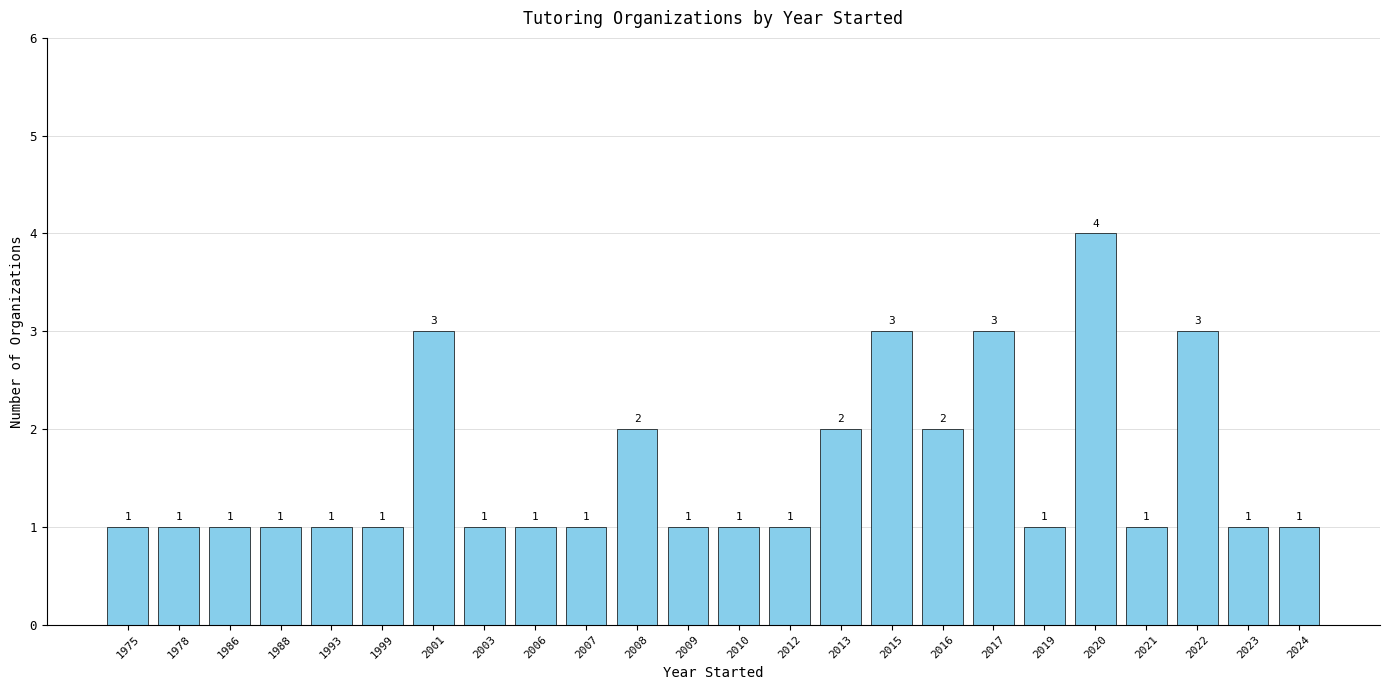

Reading left to right, list all the values displayed in this chart.

1975=1	1978=1	1986=1	1988=1	1993=1	1999=1	2001=3	2003=1	2006=1	2007=1	2008=2	2009=1	2010=1	2012=1	2013=2	2015=3	2016=2	2017=3	2019=1	2020=4	2021=1	2022=3	2023=1	2024=1